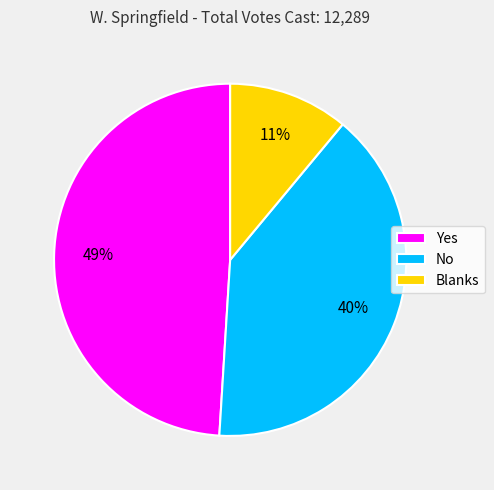

Does any single category account for the majority?

No